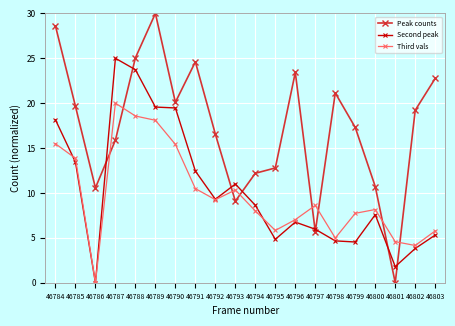

Which category has the lowest value in the Third vals series?

46786